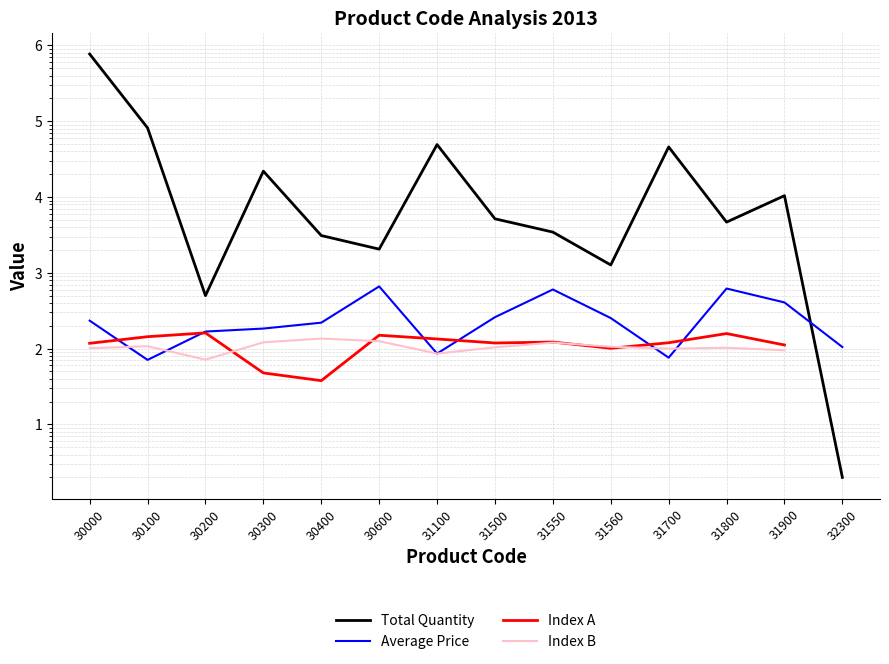

Which has a higher value, 31550 or 30200?

31550